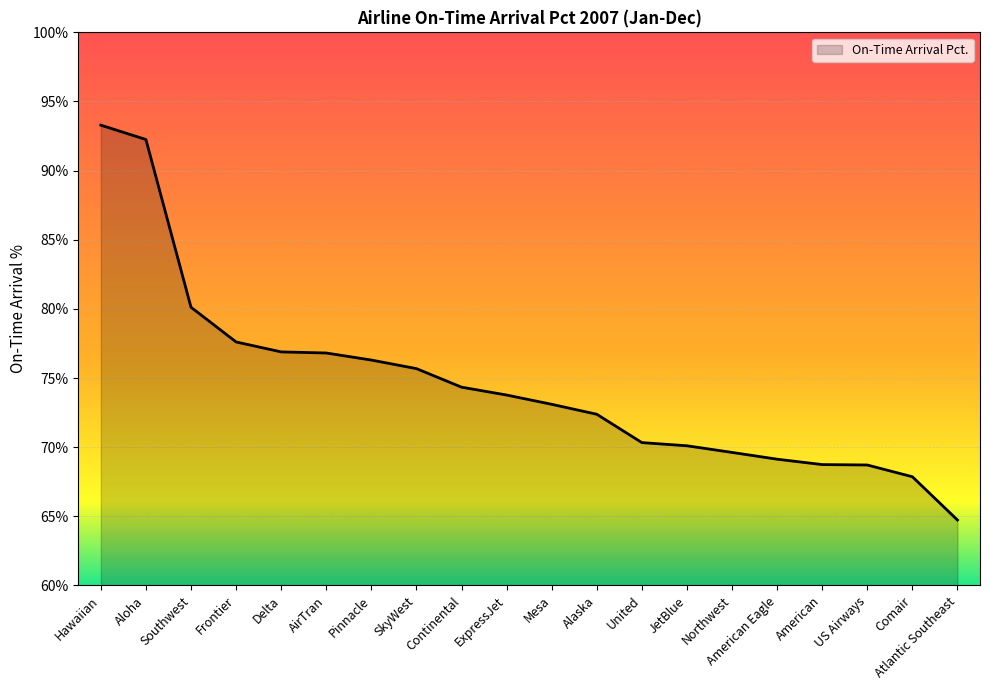

Which category has the lowest value across all series?

Atlantic Southeast